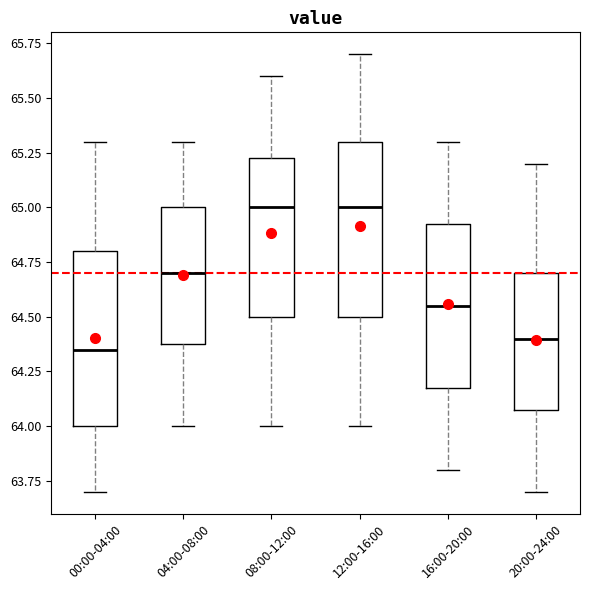

Reading left to right, read every box against the y-axis: the position of its median line, the range the box covers, and the ends of its whiskers. The values are not printed on the chart, so give them approximately, as read against the axis.

00:00-04:00: median 64.35, box 64.00 to 64.80, whiskers 63.70 to 65.30
04:00-08:00: median 64.70, box 64.40 to 65.00, whiskers 64.00 to 65.30
08:00-12:00: median 65.00, box 64.50 to 65.25, whiskers 64.00 to 65.60
12:00-16:00: median 65.00, box 64.50 to 65.30, whiskers 64.00 to 65.70
16:00-20:00: median 64.55, box 64.20 to 64.95, whiskers 63.80 to 65.30
20:00-24:00: median 64.40, box 64.10 to 64.70, whiskers 63.70 to 65.20